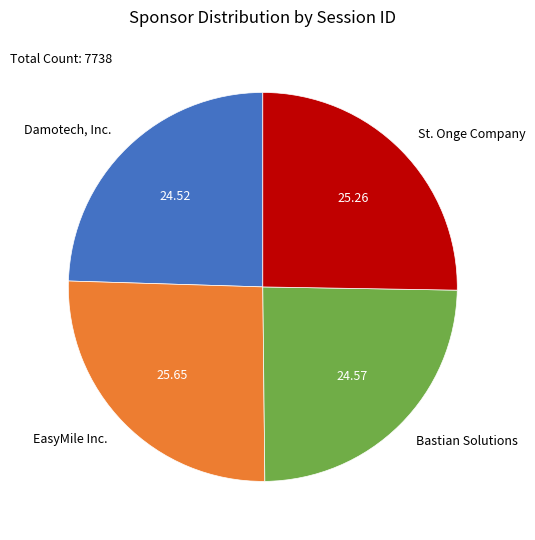

Does EasyMile Inc. represent more than half of the total?

No